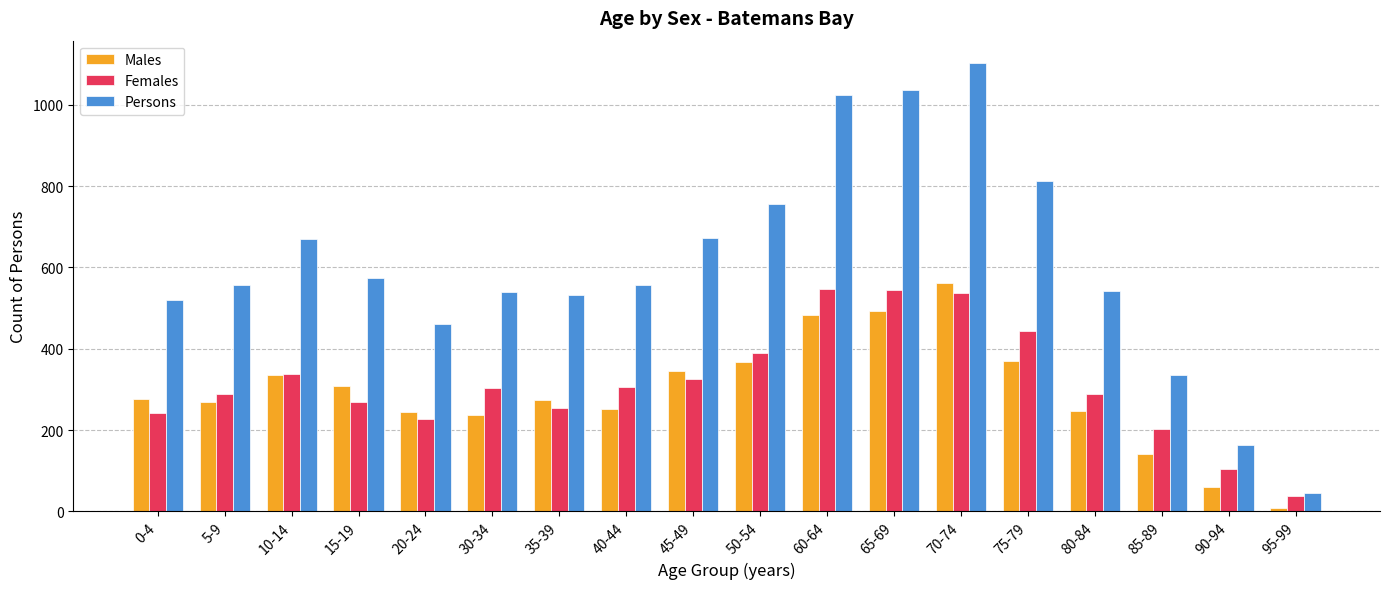

What is the sum of the Persons values at 85-89 and 75-79?

1147